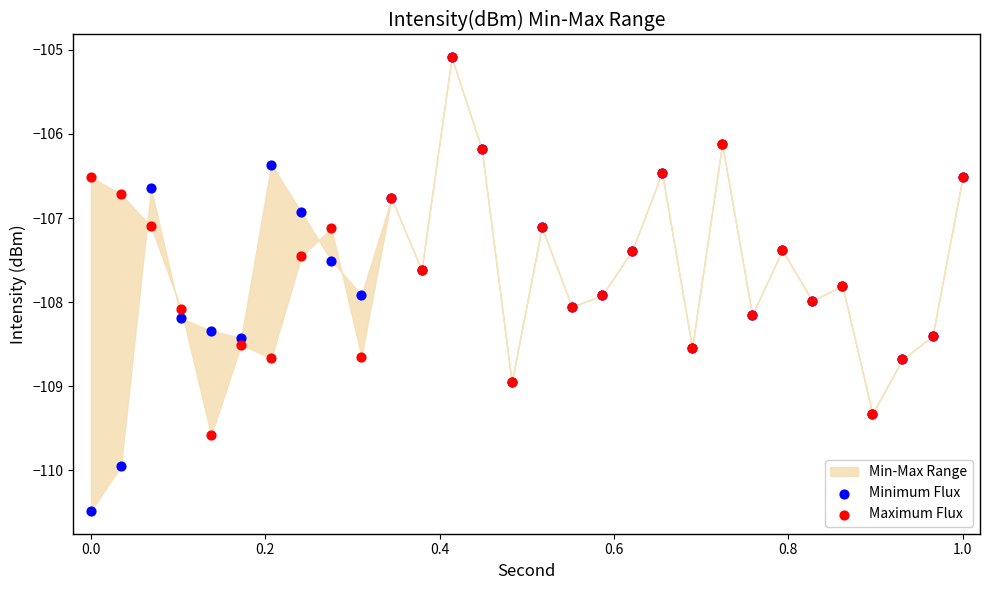

Which series reaches the minimum Y coordinate?

Minimum Flux